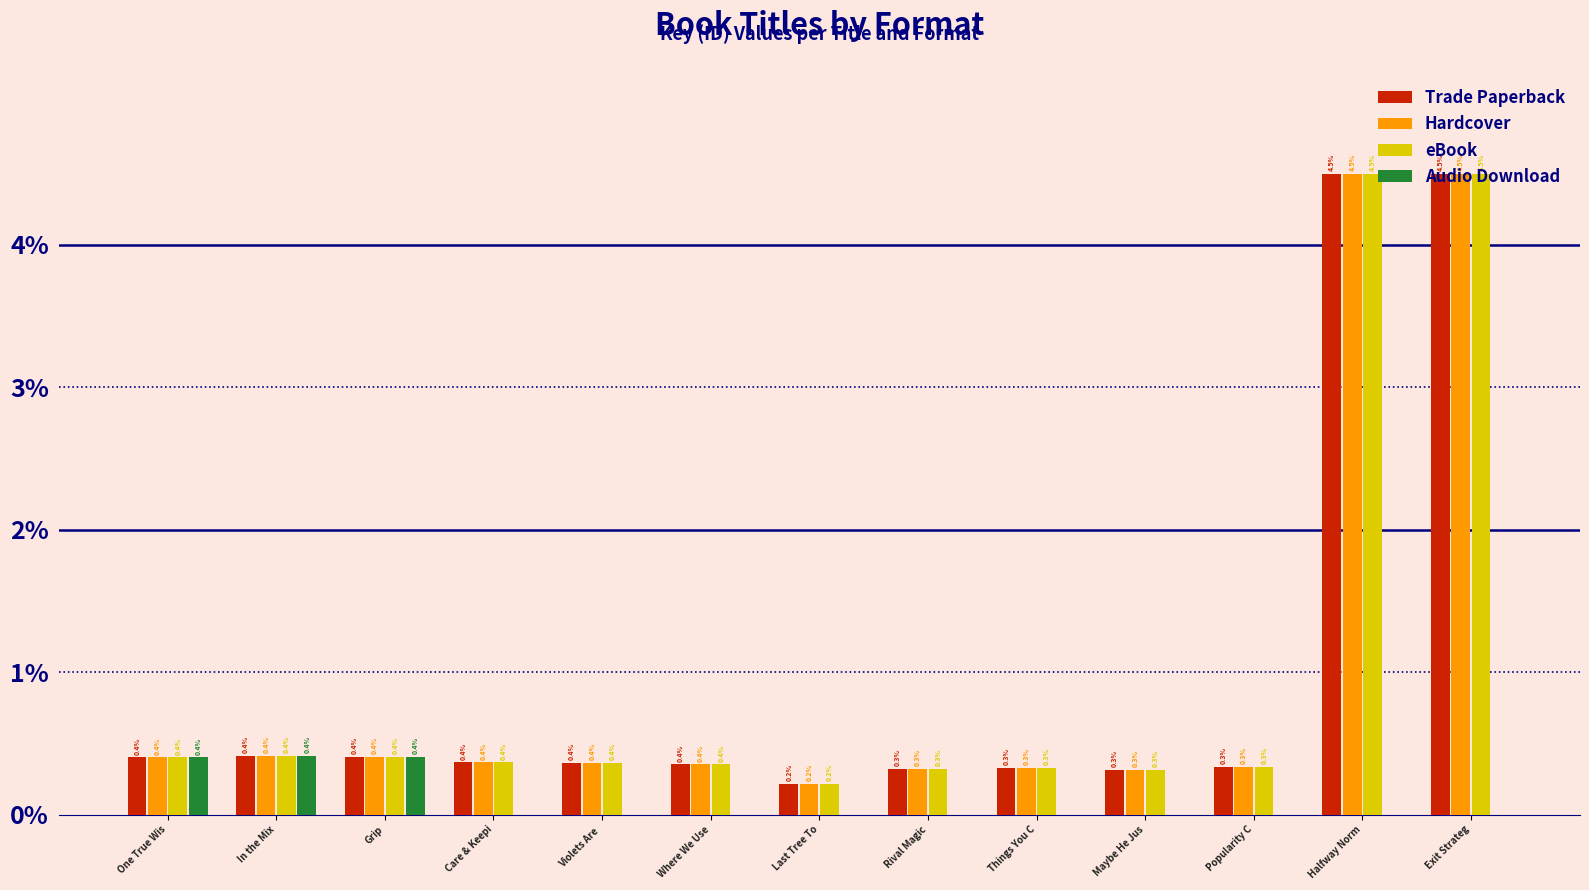

Is the value of Audio Download at Care & Keepi greater than the value of Trade Paperback at Violets Are ?

No